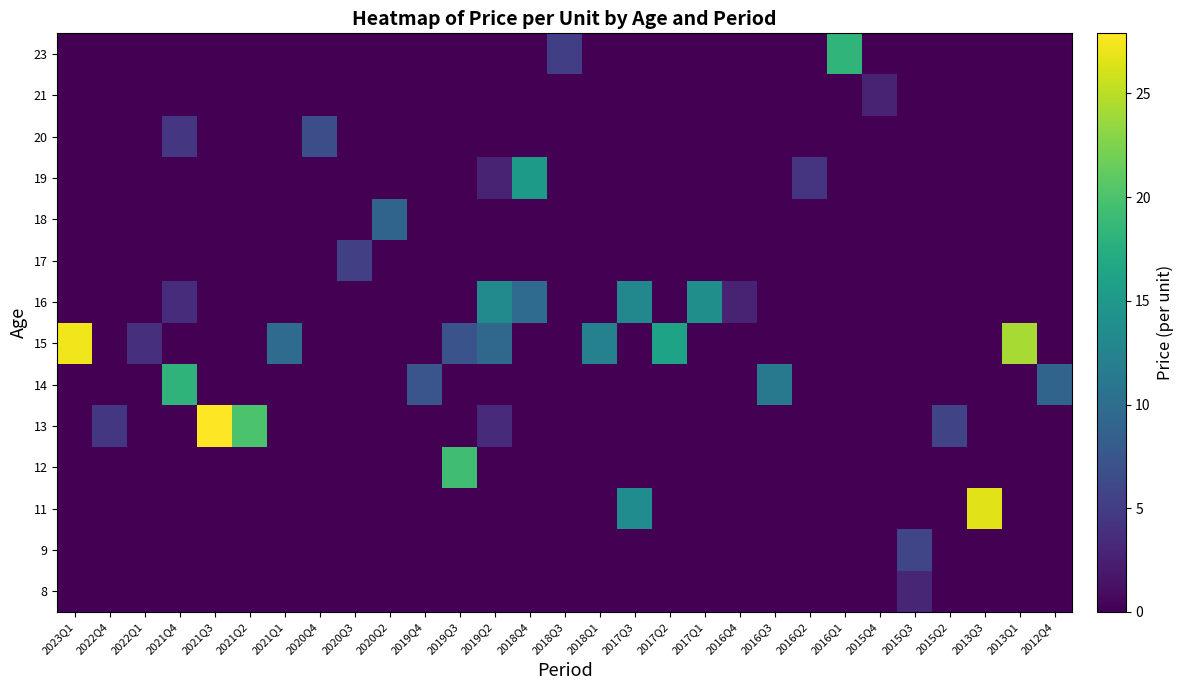

What is the total value across all series at 2016Q1?

18.3